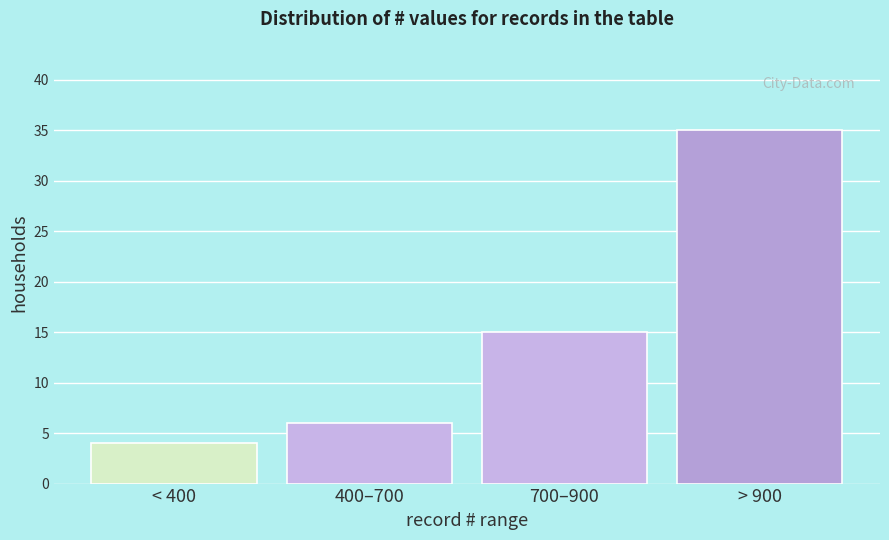

Reading right to left, extract all data points from this chart.

35	15	6	4